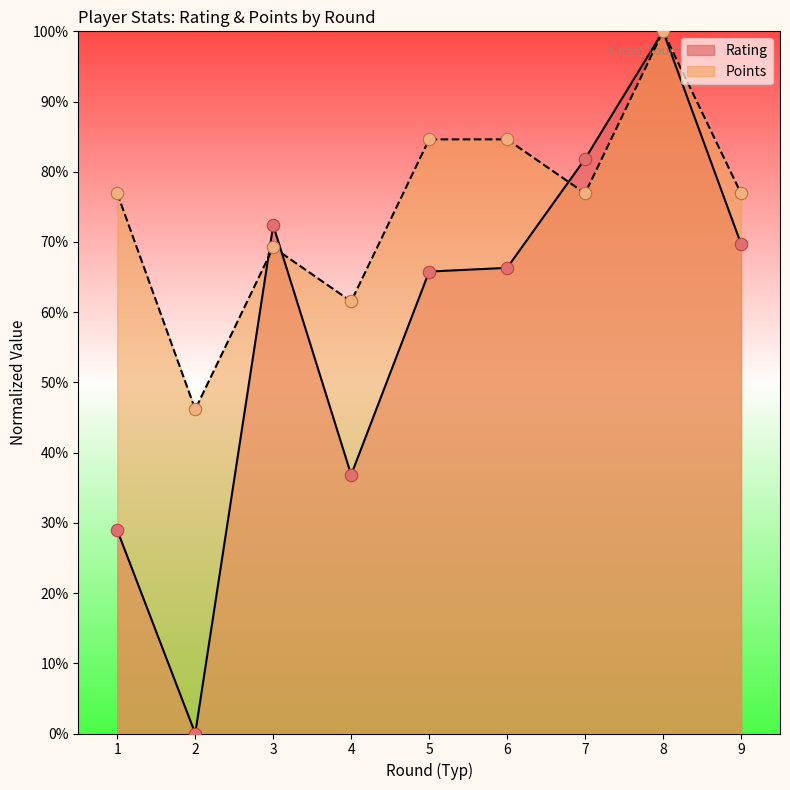

What are all the series names shown in the legend?

Rating, Points